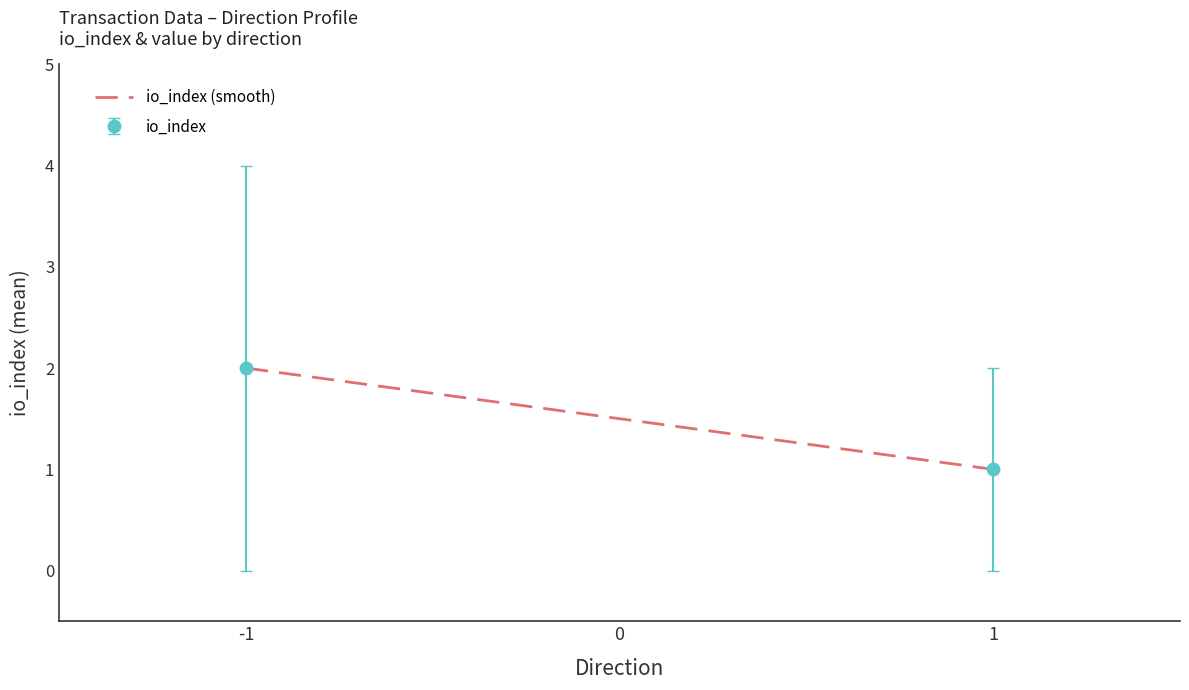

How many positive values does the io_index series have?

2